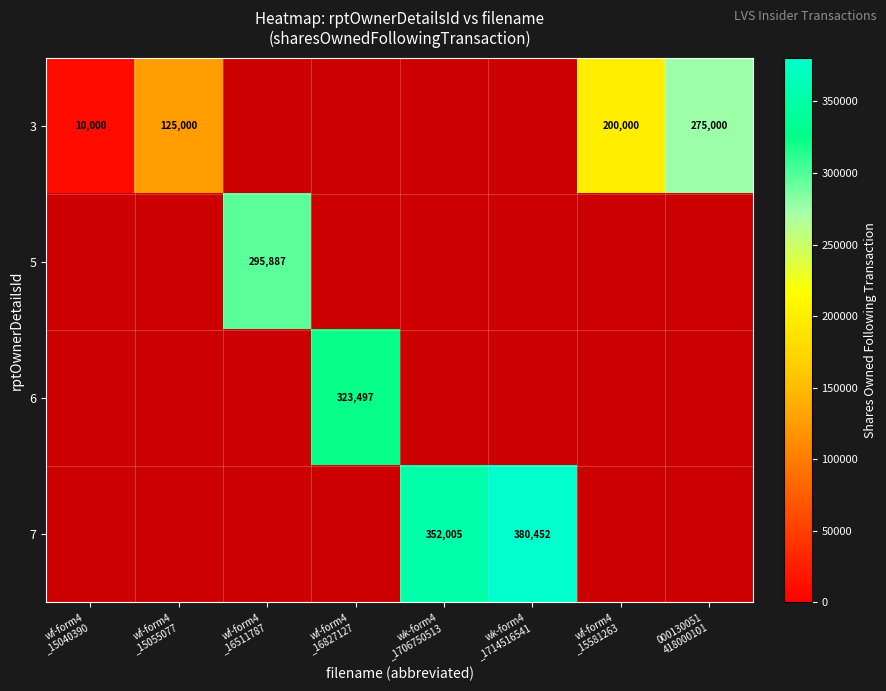

What is the minimum value for 3?

10000.0